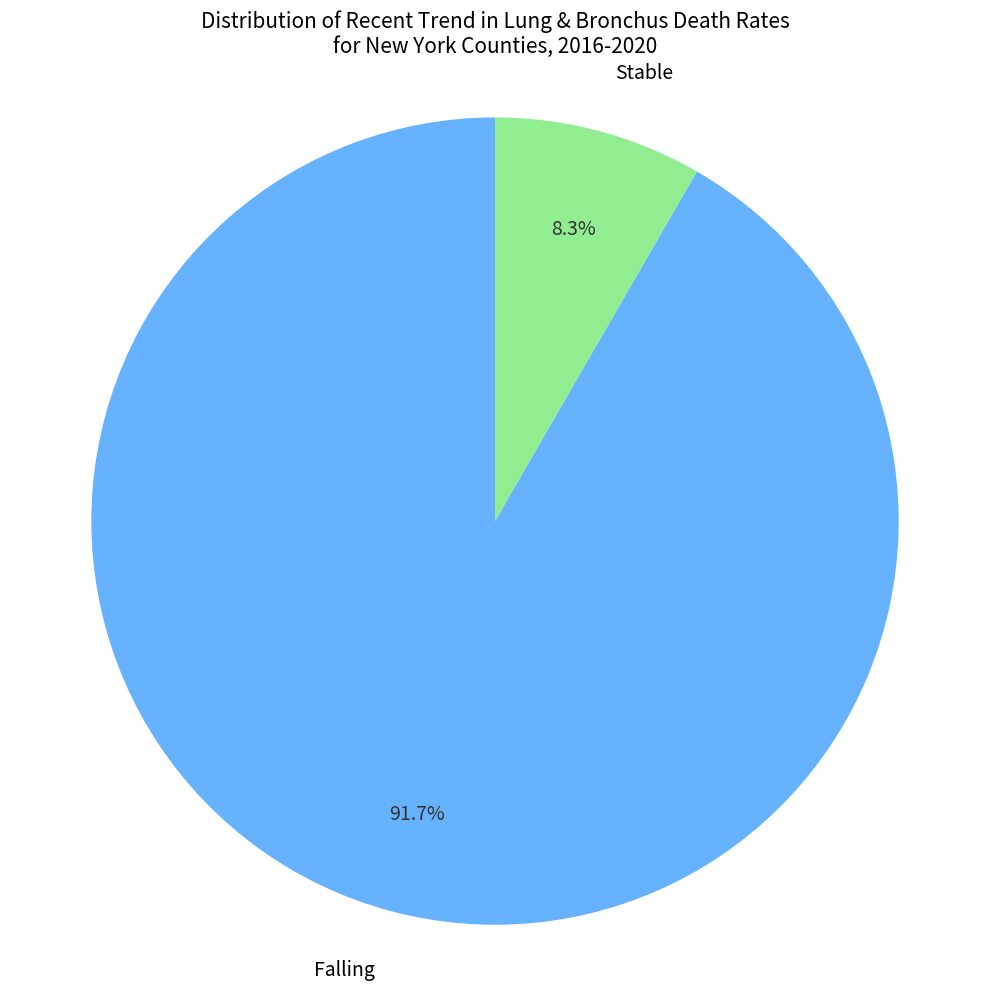

To the nearest percent, what is the average slice percentage?

50%